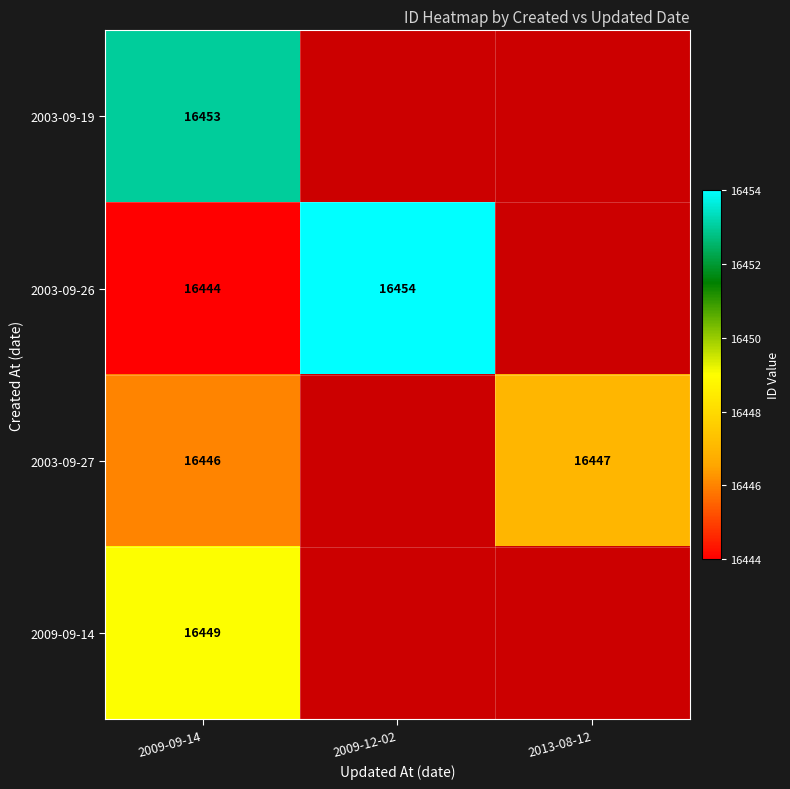

What is the smallest value displayed?

16444.0